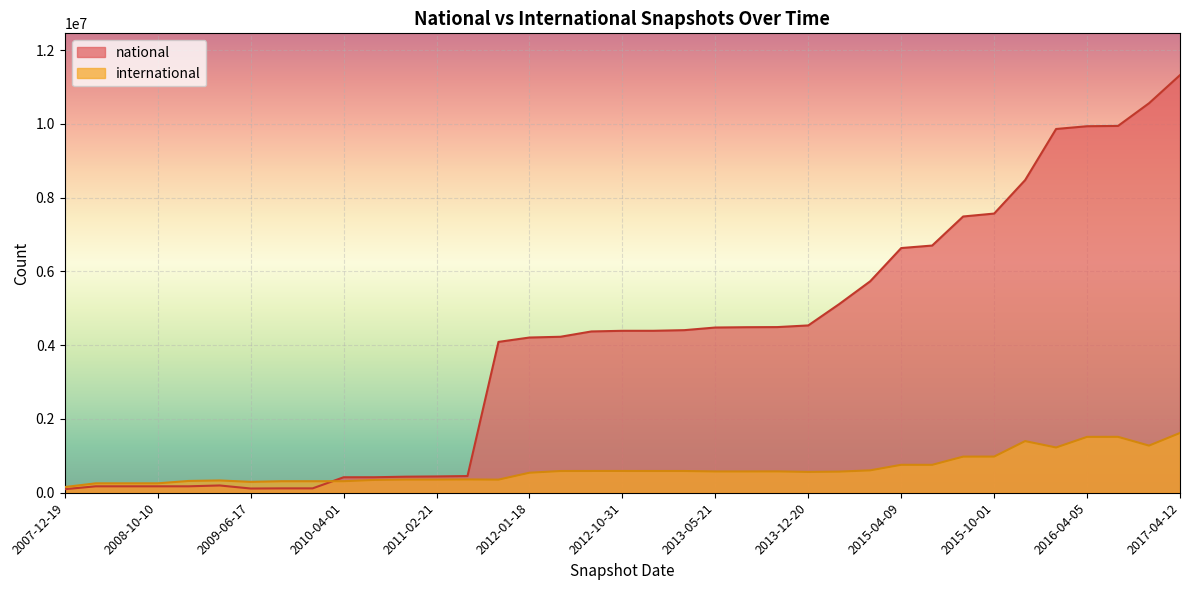

How many data points in national are less than 4390511?

18